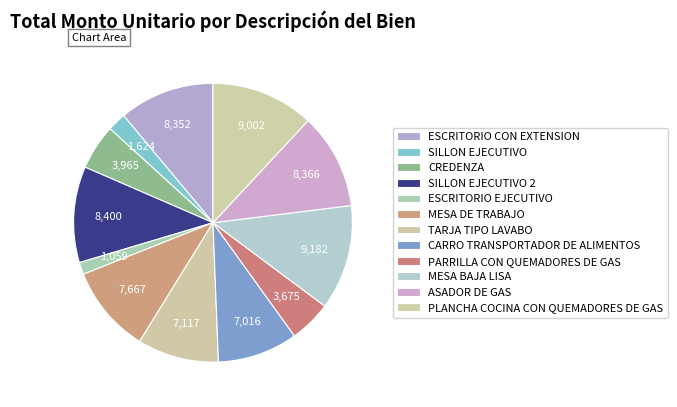

How many segments does this pie chart have?

12